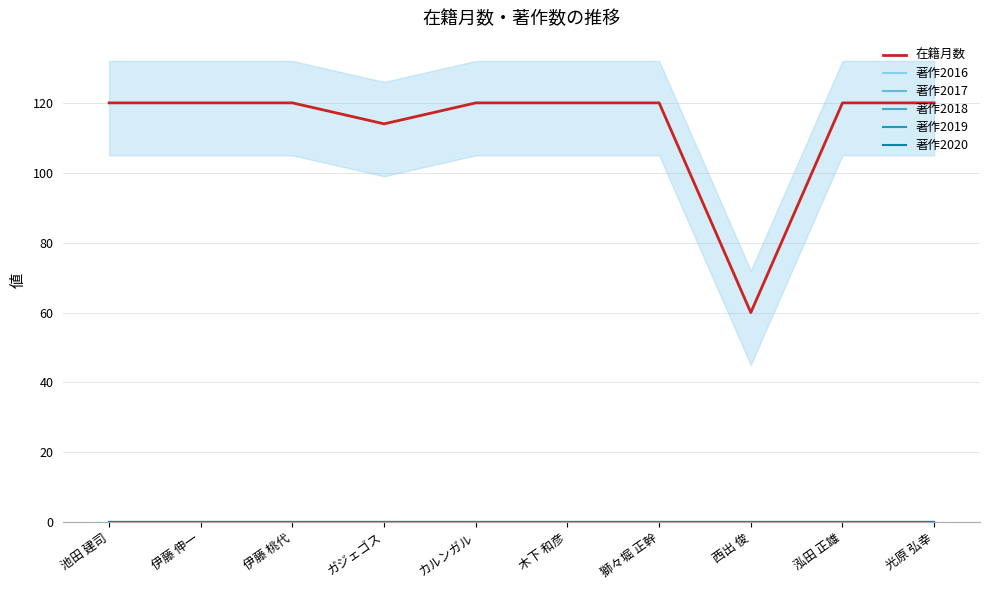

Reading left to right, transcribe all the data shown in this chart.

在籍月数: 120	120	120	114	120	120	120	60	120	120
著作2016: 0	0	0	0	0	0	0	0	0	0
著作2017: 0	0	0	0	0	0	0	0	0	0
著作2018: 0	0	0	0	0	0	0	0	0	0
著作2019: 0	0	0	0	0	0	0	0	0	0
著作2020: 0	0	0	0	0	0	0	0	0	0